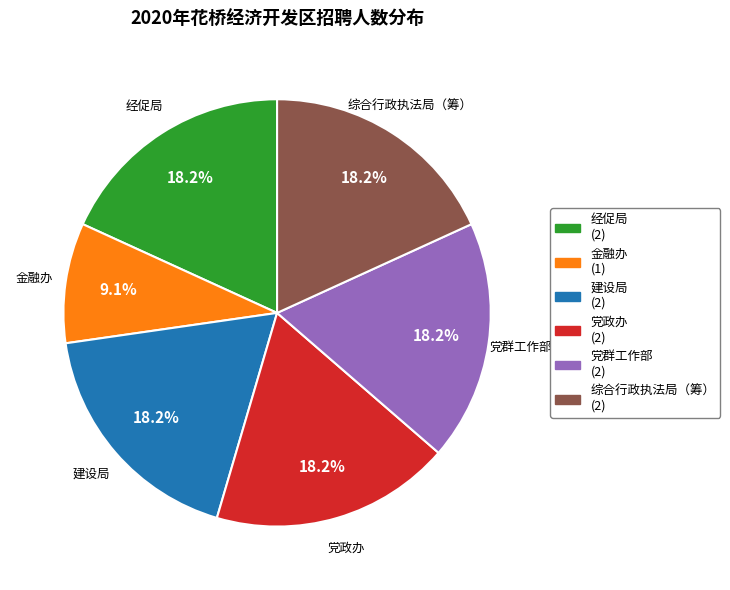

Is 经促局 the majority of the pie?

No